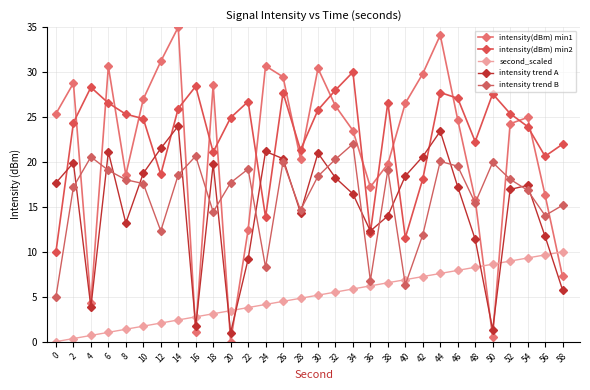

What is the spread (max minus min) of values at 46?

19.2